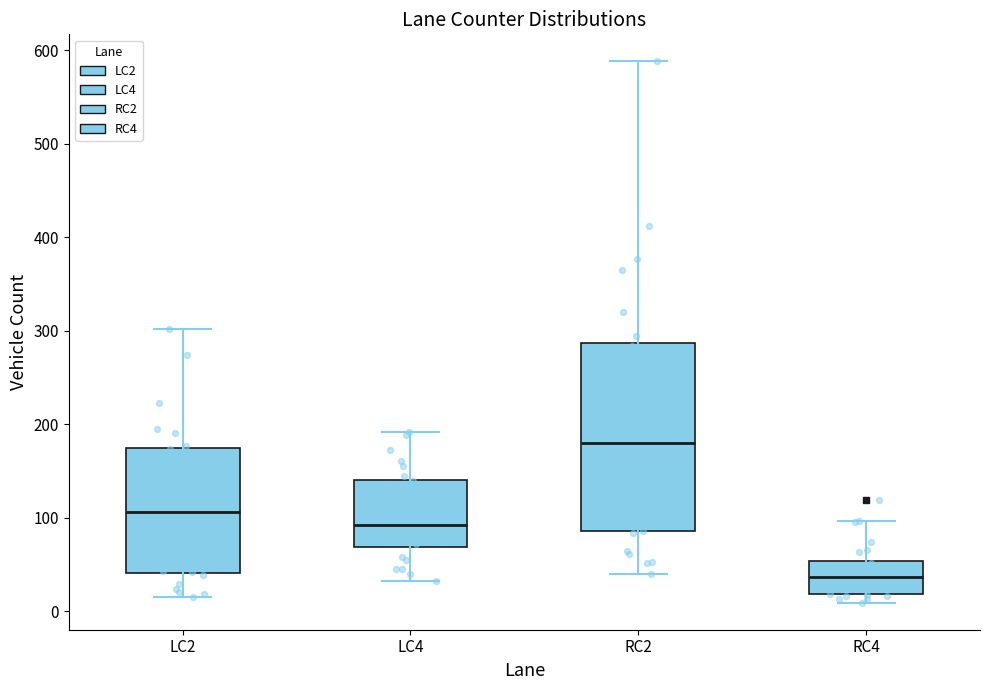

Where does the median line of the box for LC4 sit on the y-axis? The values are not printed on the chart, so give them approximately, as read against the axis.

90